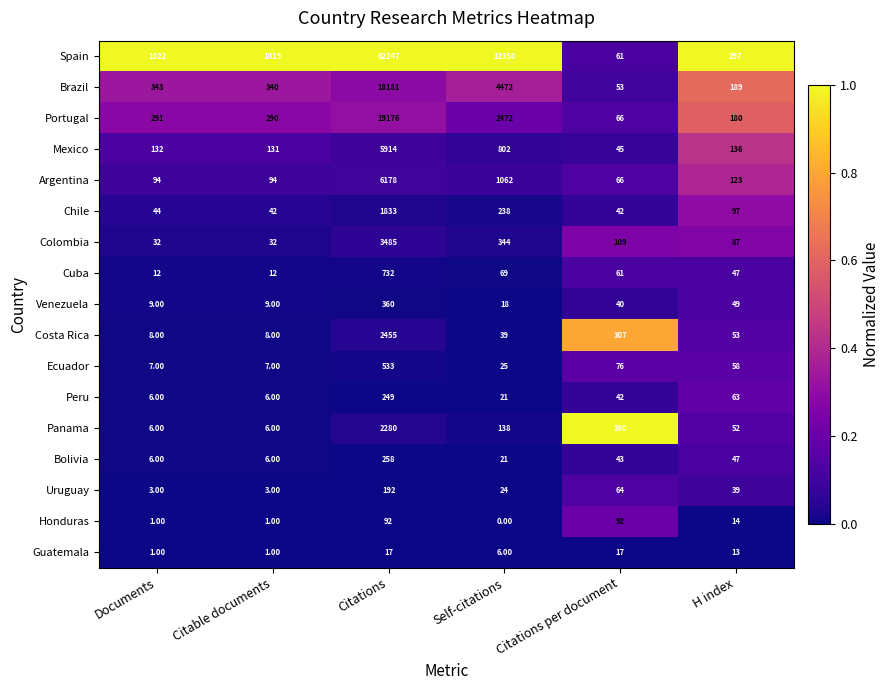

At which label does Venezuela first exceed 40?

Citations